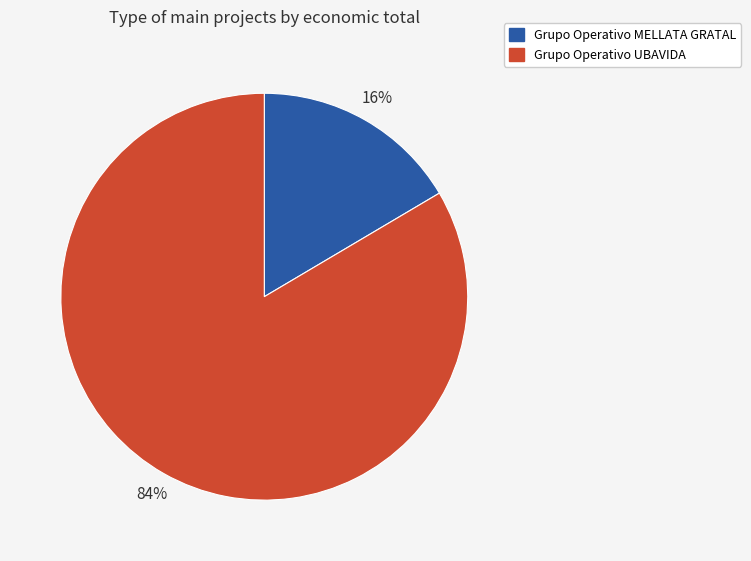

How many segments does this pie chart have?

2